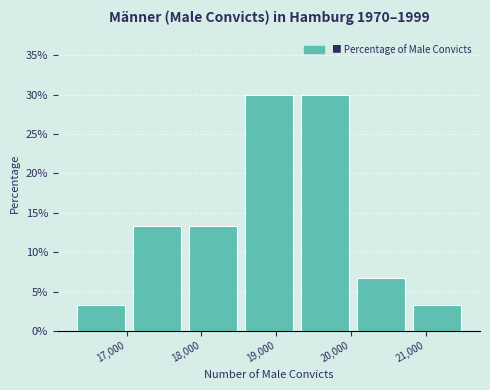

Reading left to right, list every bar in this chart as the range it spans on the x-axis followed by its height. Neither the bar edges nor the heights are printed on the chart, so give them approximately, as read against the axes.

16300 to 17000: 3.5
17000 to 17800: 13.5
17800 to 18500: 13.5
18500 to 19300: 30.0
19300 to 20000: 30.0
20000 to 20800: 6.5
20800 to 21500: 3.5